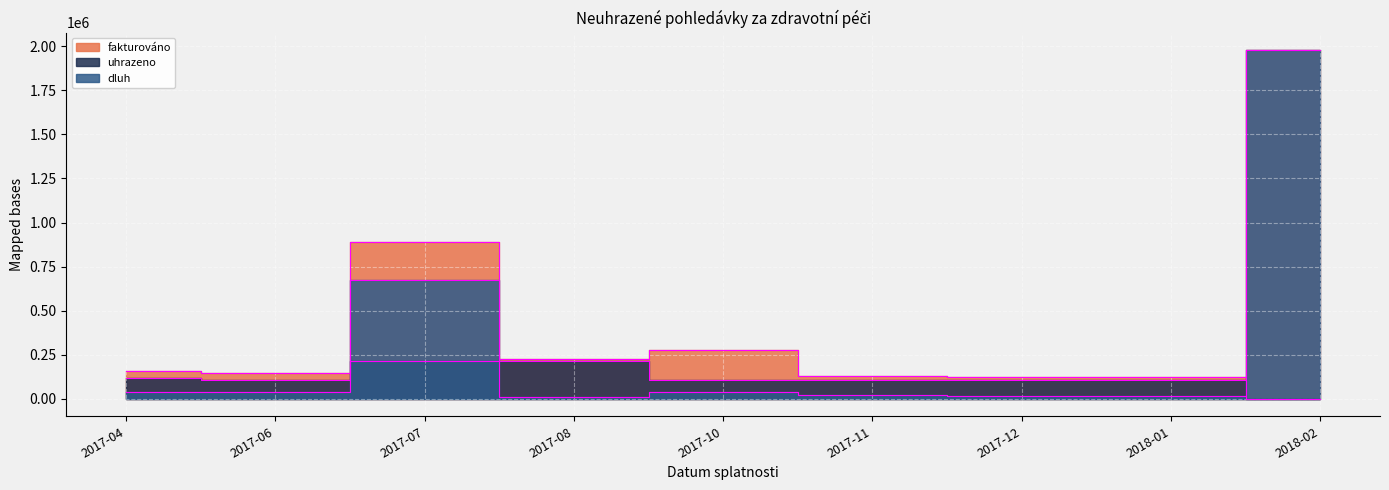

True or false: uhrazeno and fakturováno cross at least once.

False